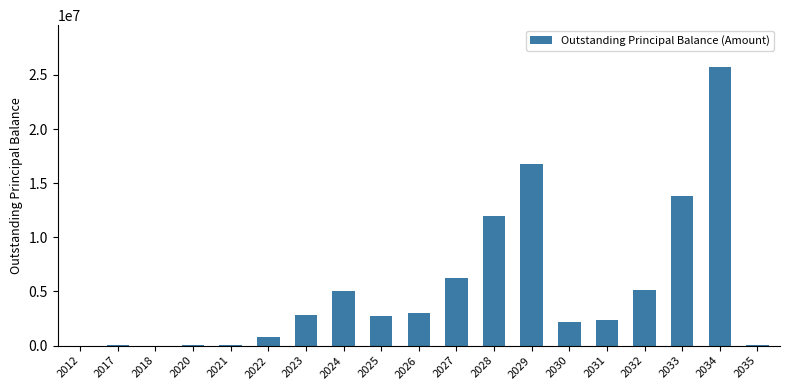

What is the greatest value displayed?

25728103.6